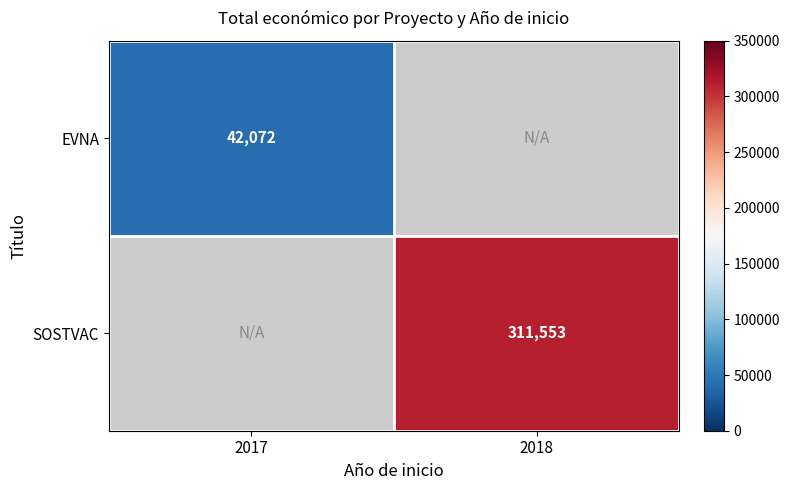

Is the value of EVNA at 2017 greater than the value of SOSTVAC at 2018?

No